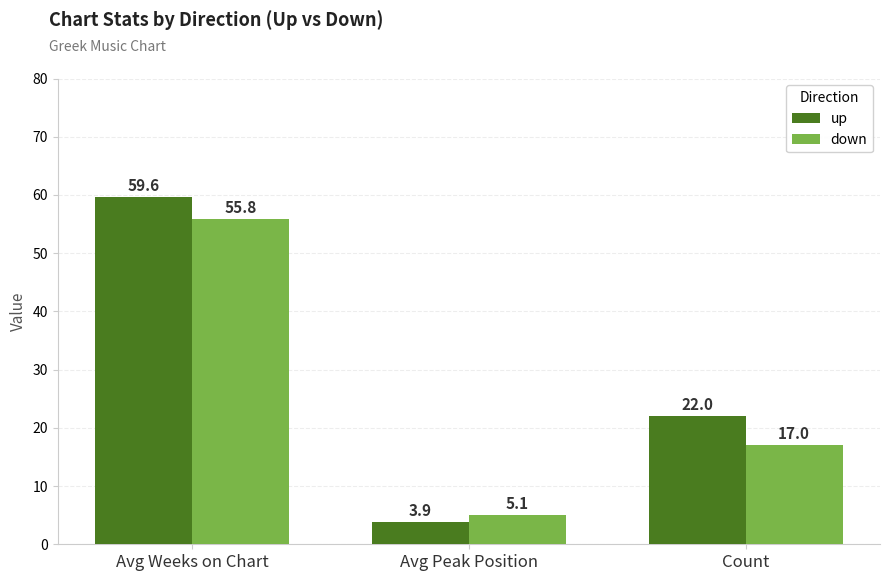

List the series in order of their overall mean, lowest first.

down, up